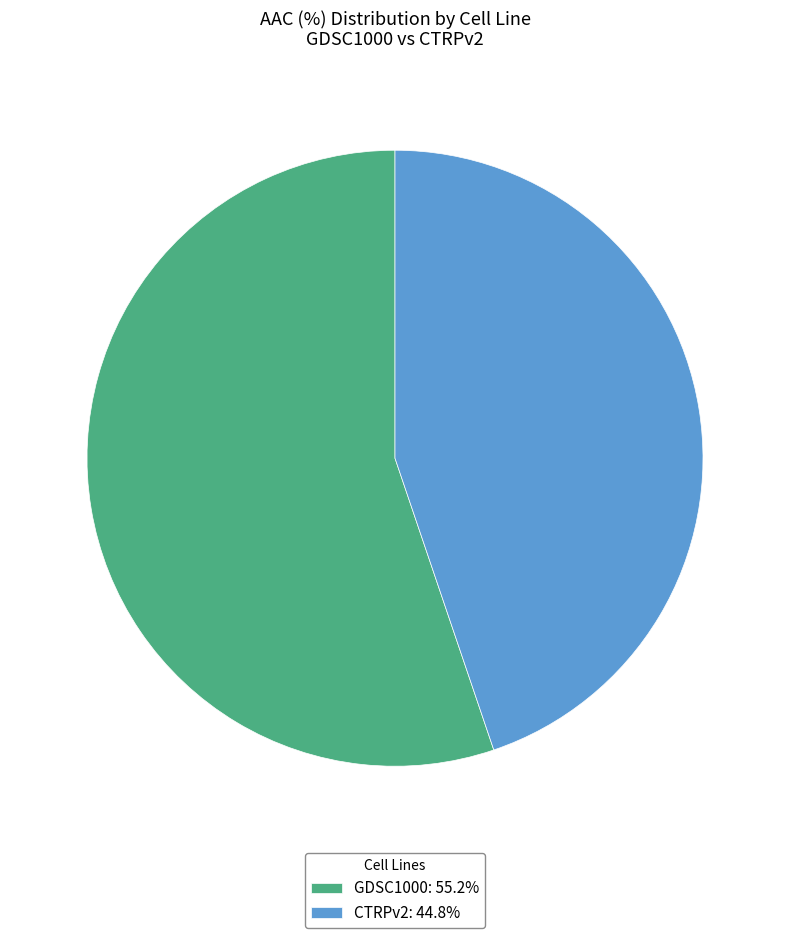

Which slice represents more than half of the pie?

GDSC1000